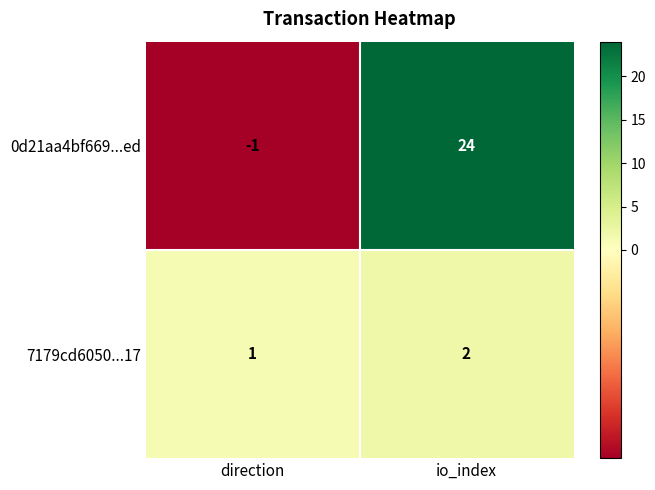

How many series are shown in this chart?

2